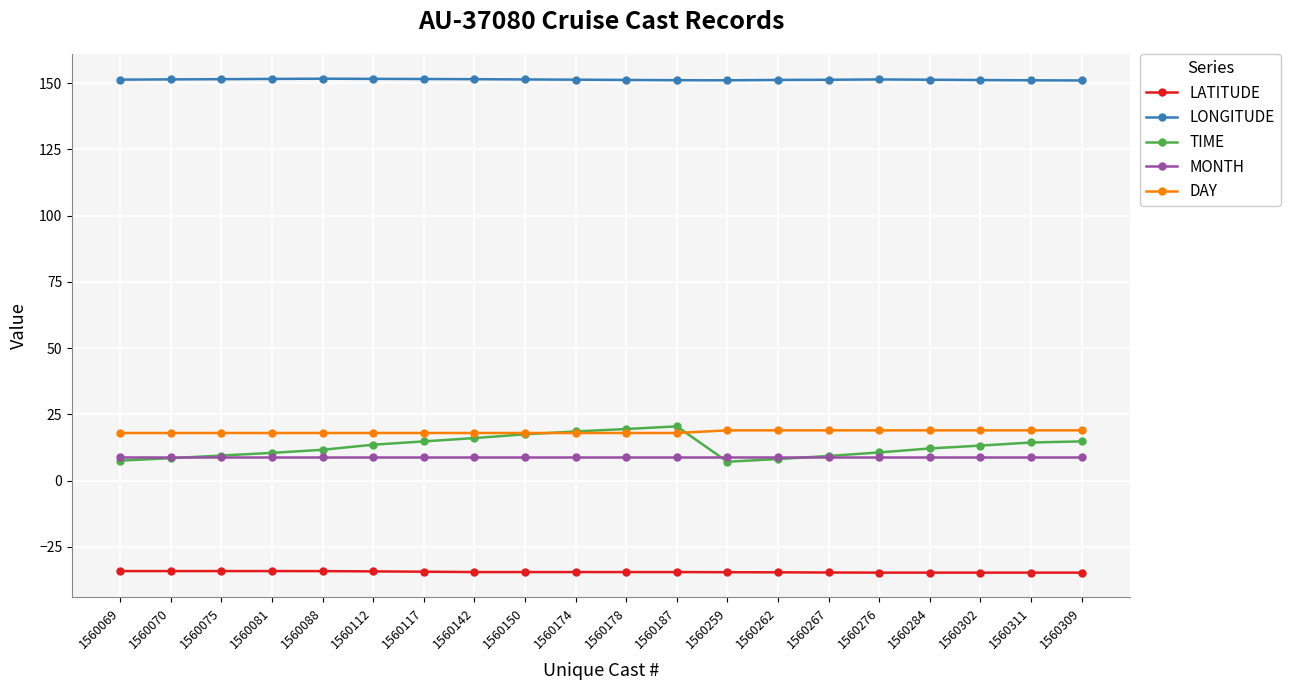

What is the highest value of the LATITUDE series?

-34.1